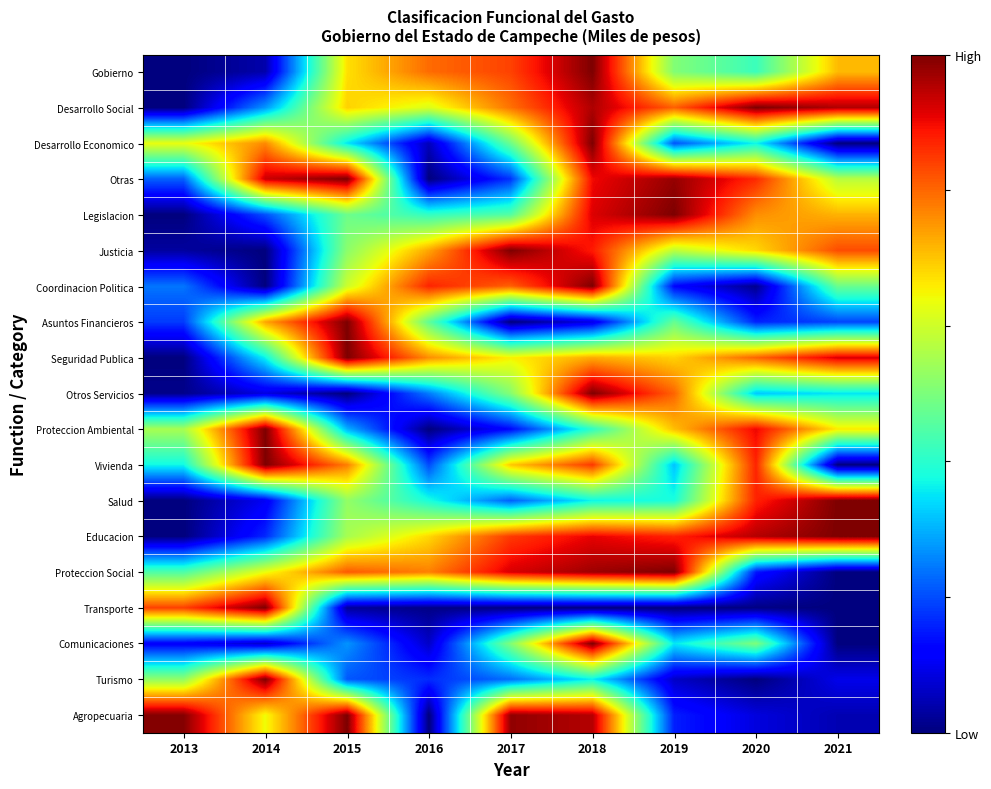

Reading left to right, list all the values displayed in this chart.

Gobierno: 2013=0.0	2014=0.0	2015=0.7	2016=0.8	2017=0.8	2018=1.0	2019=0.5	2020=0.4	2021=0.7
Desarrollo Social: 2013=0.0	2014=0.3	2015=0.7	2016=0.6	2017=0.8	2018=1.0	2019=0.8	2020=1.0	2021=1.0
Desarrollo Economico: 2013=0.6	2014=0.8	2015=0.4	2016=0.1	2017=0.5	2018=1.0	2019=0.2	2020=0.4	2021=0.0
Otras: 2013=0.2	2014=0.9	2015=1.0	2016=0.0	2017=0.2	2018=0.9	2019=1.0	2020=0.9	2021=0.6
Legislacion: 2013=0.0	2014=0.2	2015=0.5	2016=0.4	2017=0.5	2018=0.9	2019=1.0	2020=0.8	2021=0.7
Justicia: 2013=0.0	2014=0.0	2015=0.5	2016=0.7	2017=1.0	2018=0.9	2019=0.6	2020=0.7	2021=0.8
Coordinacion Politica: 2013=0.2	2014=0.0	2015=0.6	2016=0.9	2017=0.8	2018=1.0	2019=0.1	2020=0.0	2021=0.5
Asuntos Financieros: 2013=0.2	2014=0.7	2015=1.0	2016=0.5	2017=0.0	2018=0.1	2019=0.5	2020=0.2	2021=0.2
Seguridad Publica: 2013=0.0	2014=0.4	2015=1.0	2016=0.8	2017=0.7	2018=0.7	2019=0.7	2020=0.8	2021=0.9
Otros Servicios: 2013=0.0	2014=0.1	2015=0.0	2016=0.2	2017=0.5	2018=1.0	2019=0.8	2020=0.3	2021=0.4
Proteccion Ambiental: 2013=0.6	2014=1.0	2015=0.3	2016=0.0	2017=0.1	2018=0.4	2019=0.7	2020=0.9	2021=0.7
Vivienda: 2013=0.4	2014=1.0	2015=0.8	2016=0.2	2017=0.7	2018=0.9	2019=0.3	2020=0.9	2021=0.0
Salud: 2013=0.0	2014=0.1	2015=0.5	2016=0.4	2017=0.2	2018=0.4	2019=0.4	2020=0.9	2021=1.0
Educacion: 2013=0.0	2014=0.2	2015=0.6	2016=0.7	2017=0.8	2018=0.9	2019=0.9	2020=1.0	2021=1.0
Proteccion Social: 2013=0.4	2014=0.6	2015=0.8	2016=0.8	2017=0.9	2018=1.0	2019=1.0	2020=0.1	2021=0.0
Transporte: 2013=0.8	2014=1.0	2015=0.0	2016=0.0	2017=0.0	2018=0.0	2019=0.0	2020=0.0	2021=0.0
Comunicaciones: 2013=0.1	2014=0.1	2015=0.3	2016=0.1	2017=0.5	2018=1.0	2019=0.4	2020=0.5	2021=0.0
Turismo: 2013=0.5	2014=1.0	2015=0.2	2016=0.2	2017=0.2	2018=0.4	2019=0.1	2020=0.0	2021=0.1
Agropecuaria: 2013=1.0	2014=0.6	2015=1.0	2016=0.0	2017=1.0	2018=1.0	2019=0.2	2020=0.1	2021=0.0